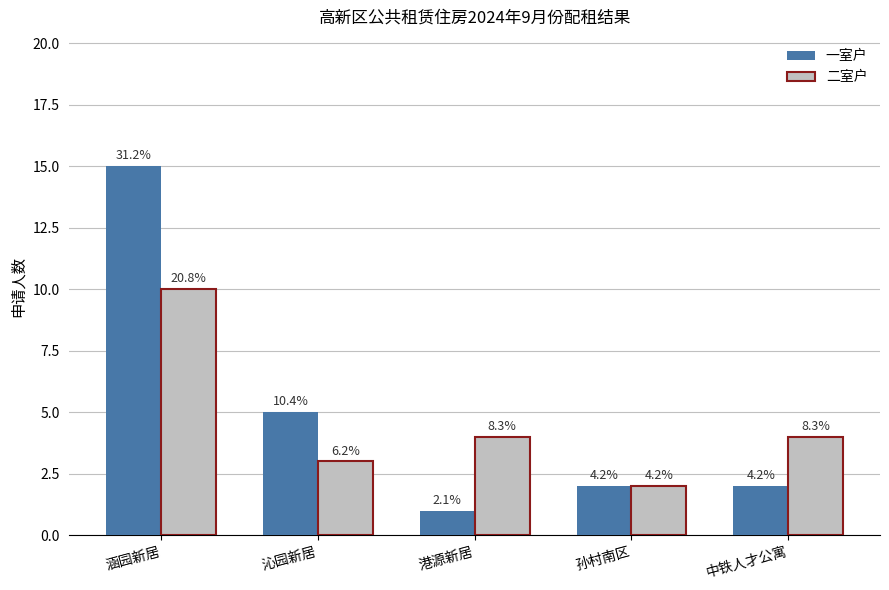

Between 港源新居 and 中铁人才公寓, which is larger?

中铁人才公寓